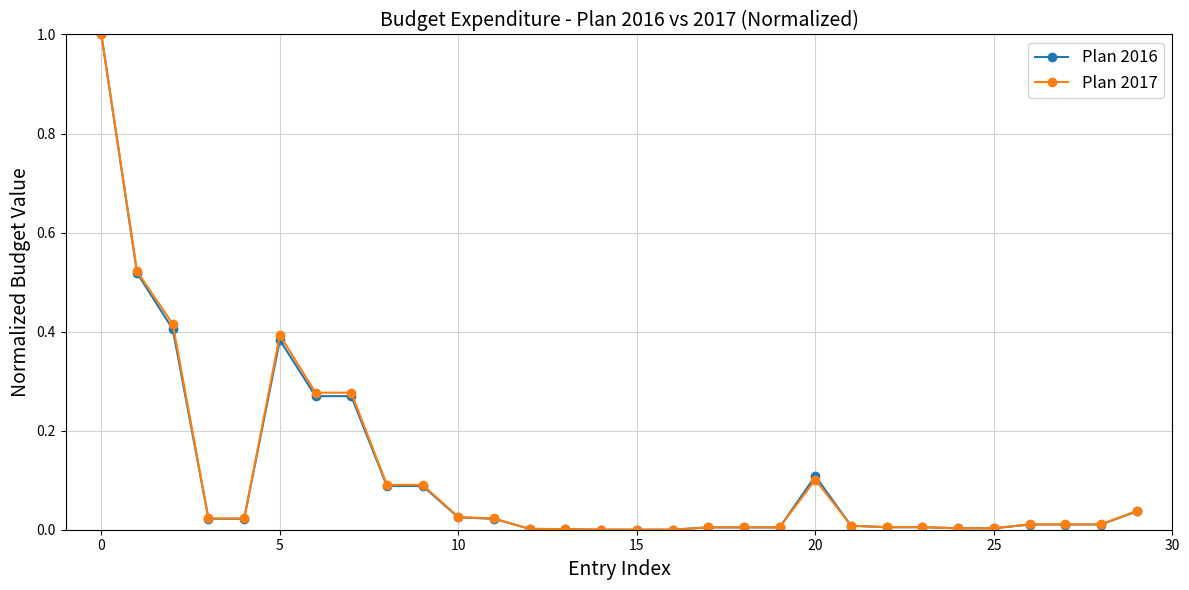

What is the highest value of the Plan 2016 series?

1.0